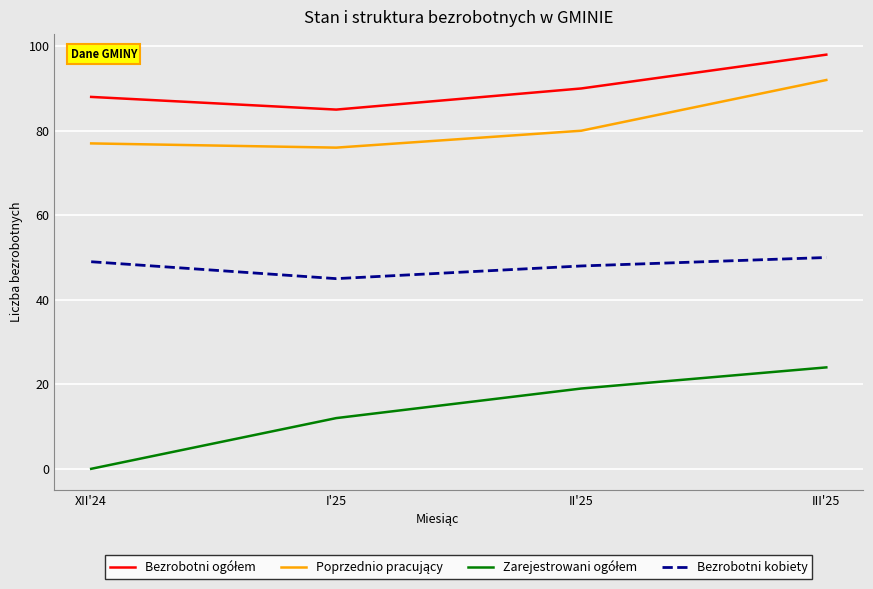

Which category has the lowest value across all series?

XII'24